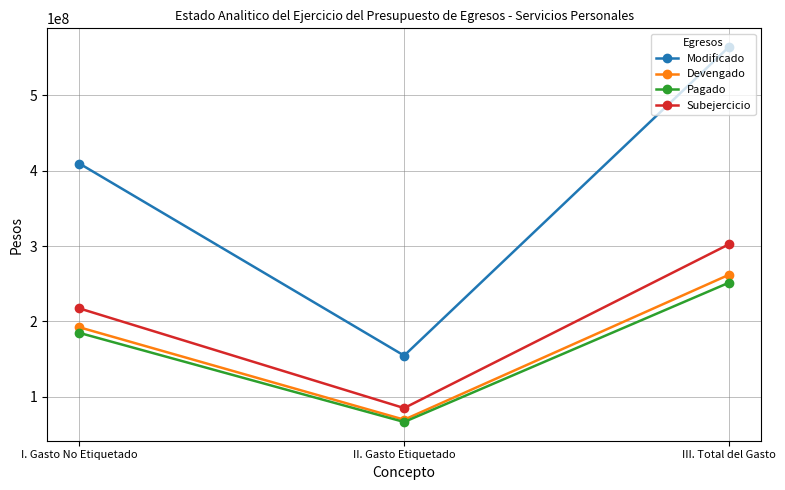

Rank the categories by Devengado value from highest to lowest.

III. Total del Gasto, I. Gasto No Etiquetado, II. Gasto Etiquetado